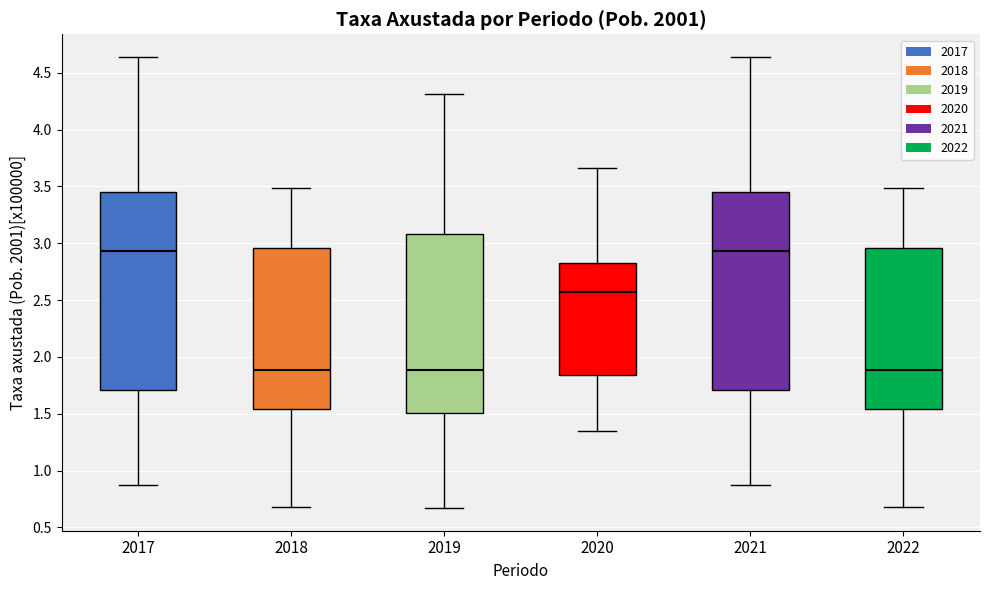

Where does the median line of the box at x = 2022 sit on the y-axis? The values are not printed on the chart, so give them approximately, as read against the axis.

1.90